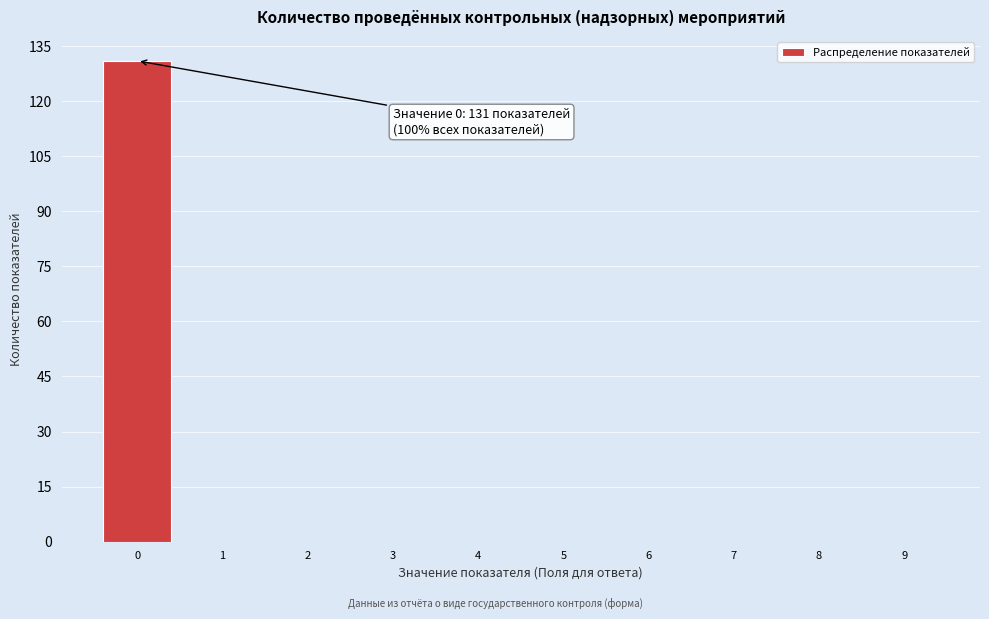

Reading right to left, list all the values displayed in this chart.

9=0	8=0	7=0	6=0	5=0	4=0	3=0	2=0	1=0	0=131